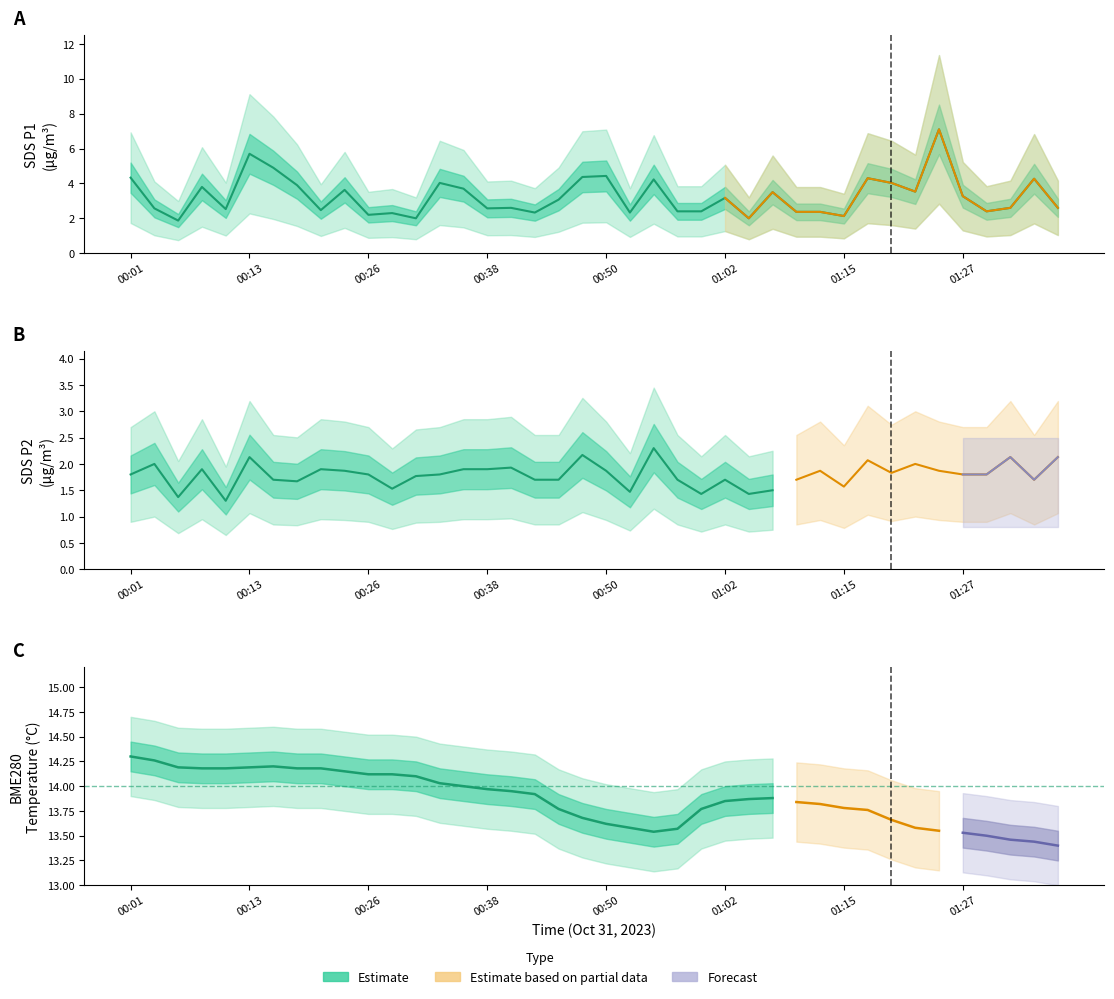

What is the total value across all series at 01:22?

19.1